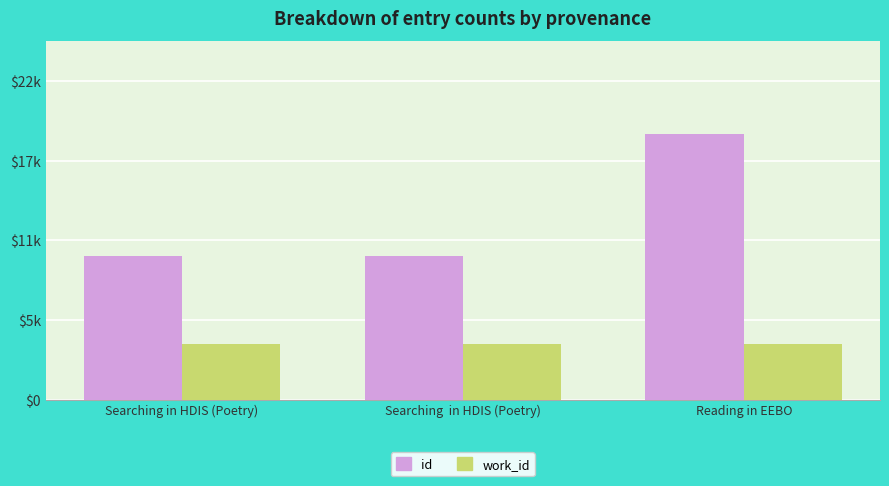

List the series in order of their overall mean, lowest first.

work_id, id